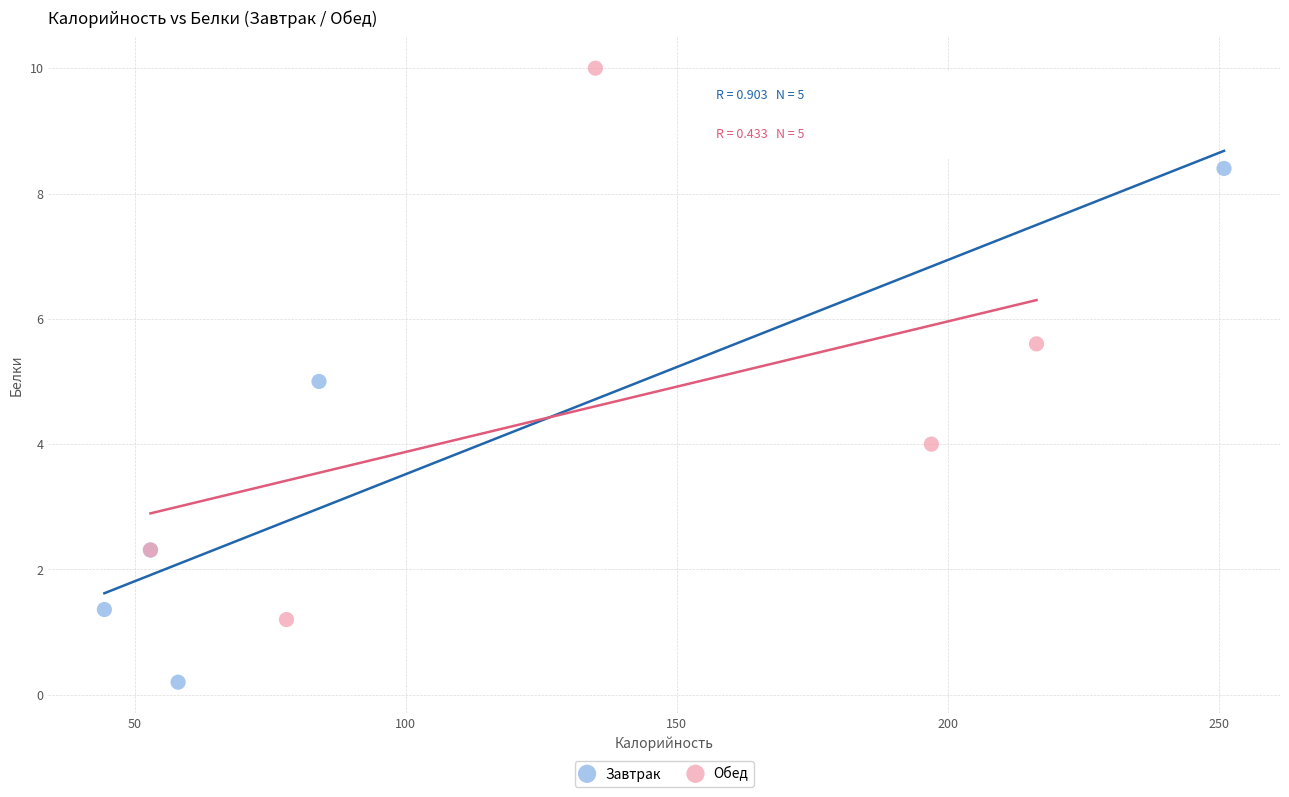

Which series reaches the maximum Y coordinate?

Обед